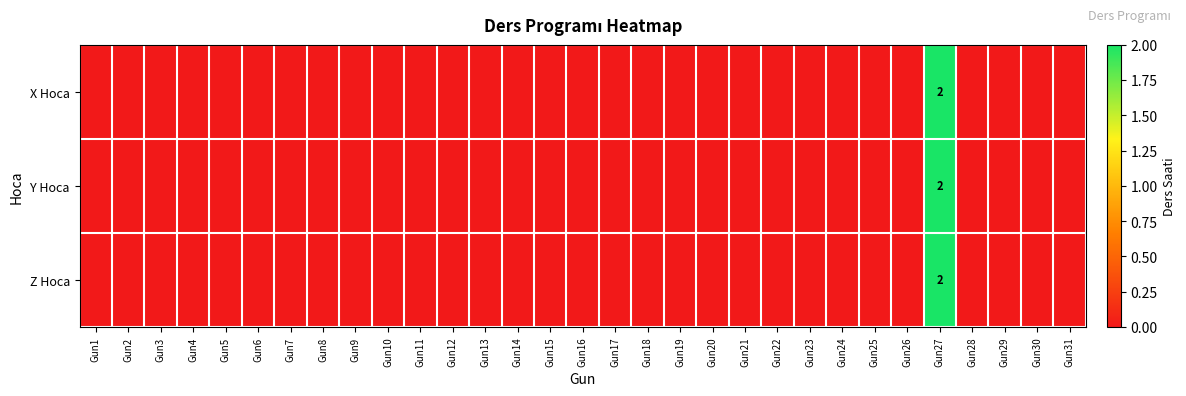

The Z Hoca series shows -1 at Gun28. True or false?

False